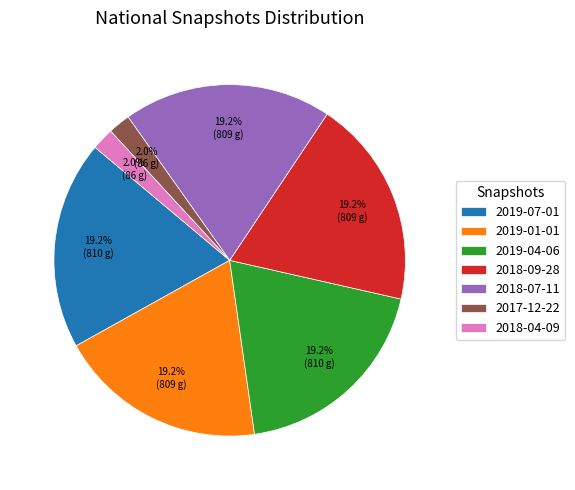

Which has a higher value, 2018-04-09 or 2018-09-28?

2018-09-28